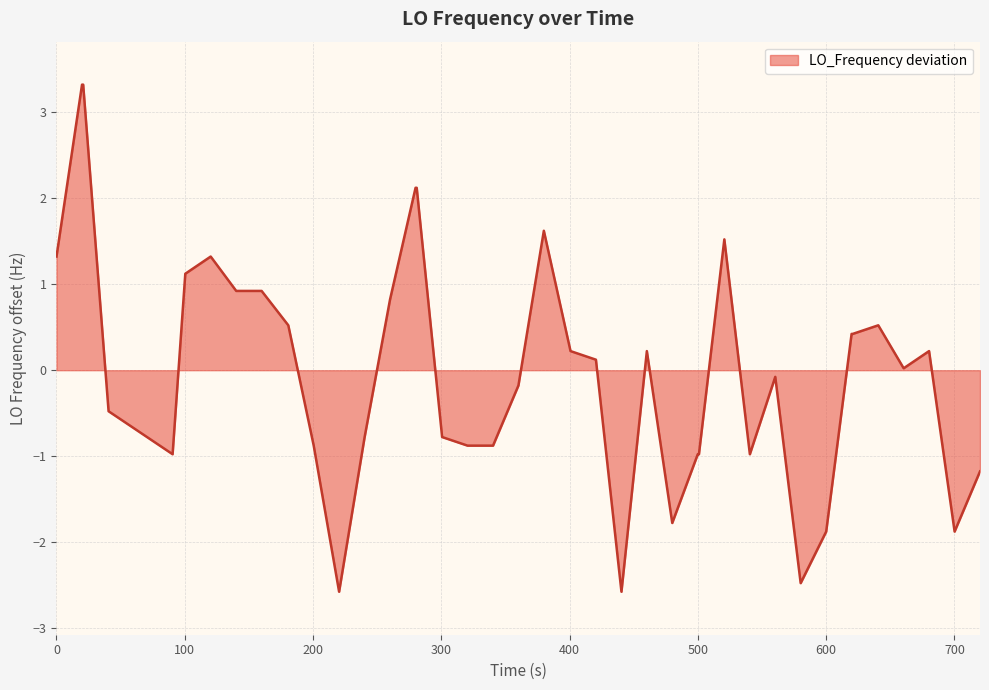

What is the greatest value displayed?

3.3